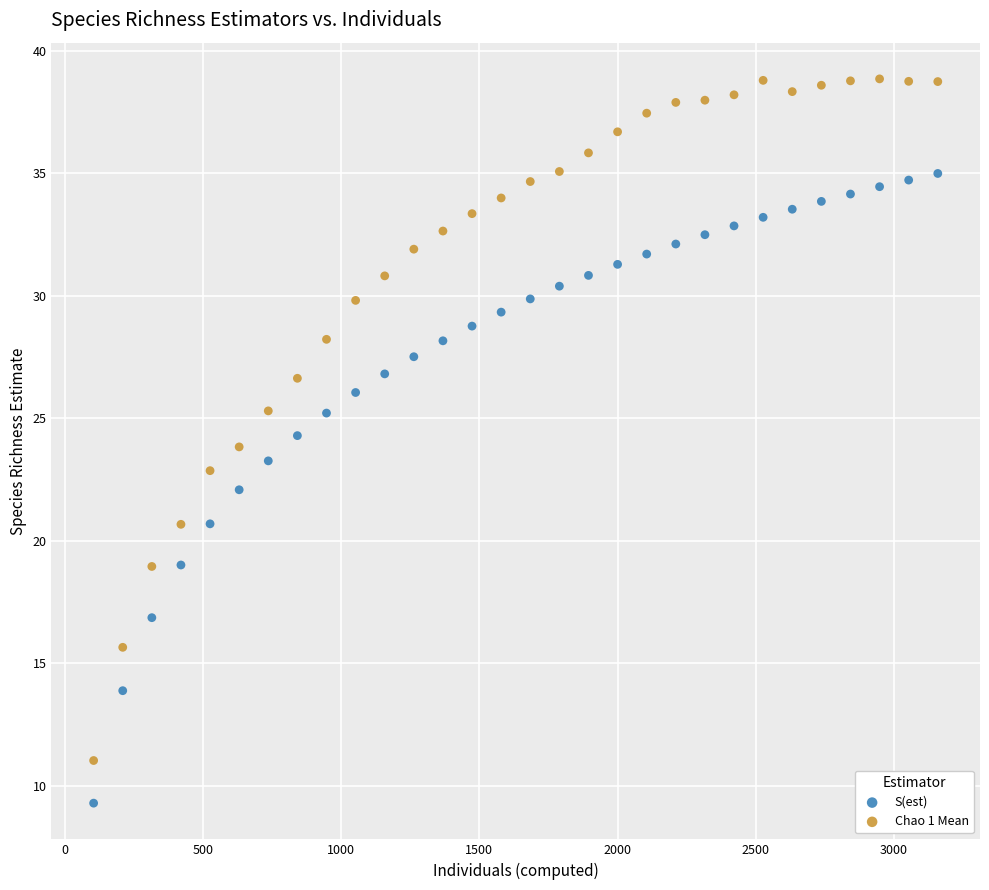

Which series reaches the maximum Y coordinate?

Chao 1 Mean